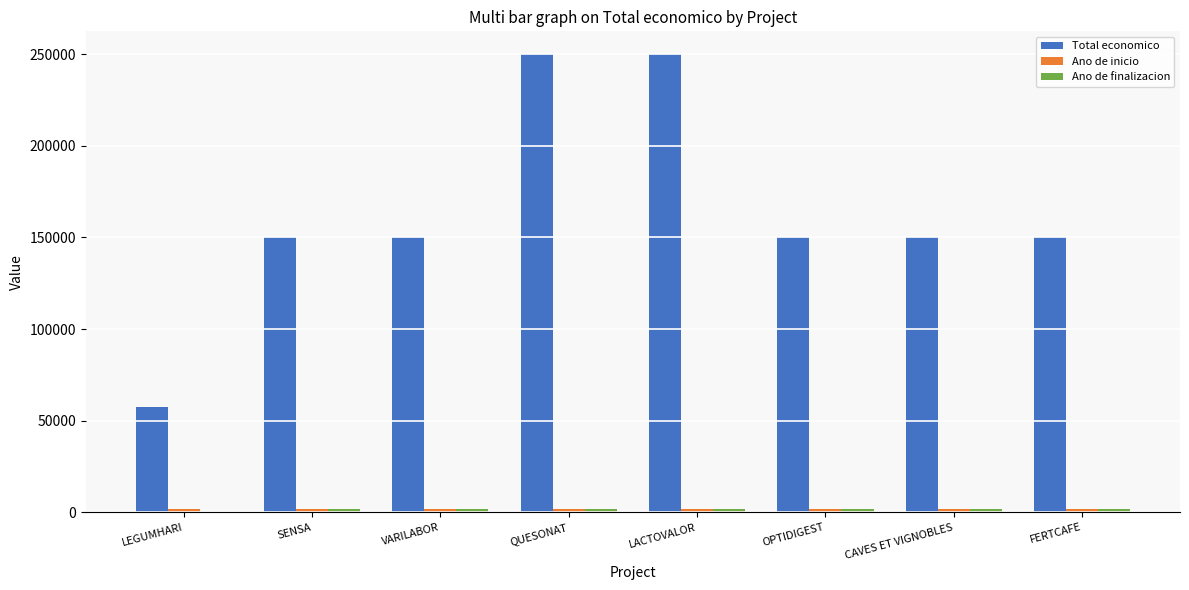

True or false: Total economico has a value of 150000 at SENSA.

True